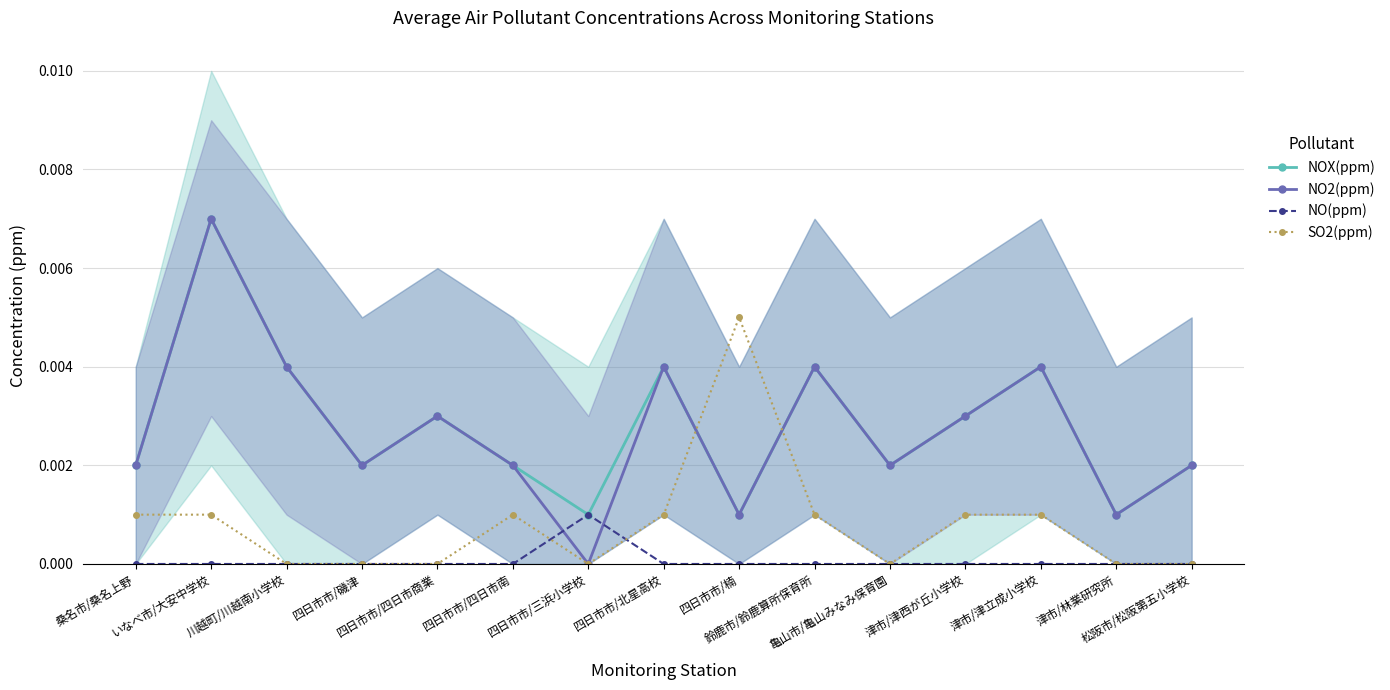

Is this an area chart (filled region under the line)?

No